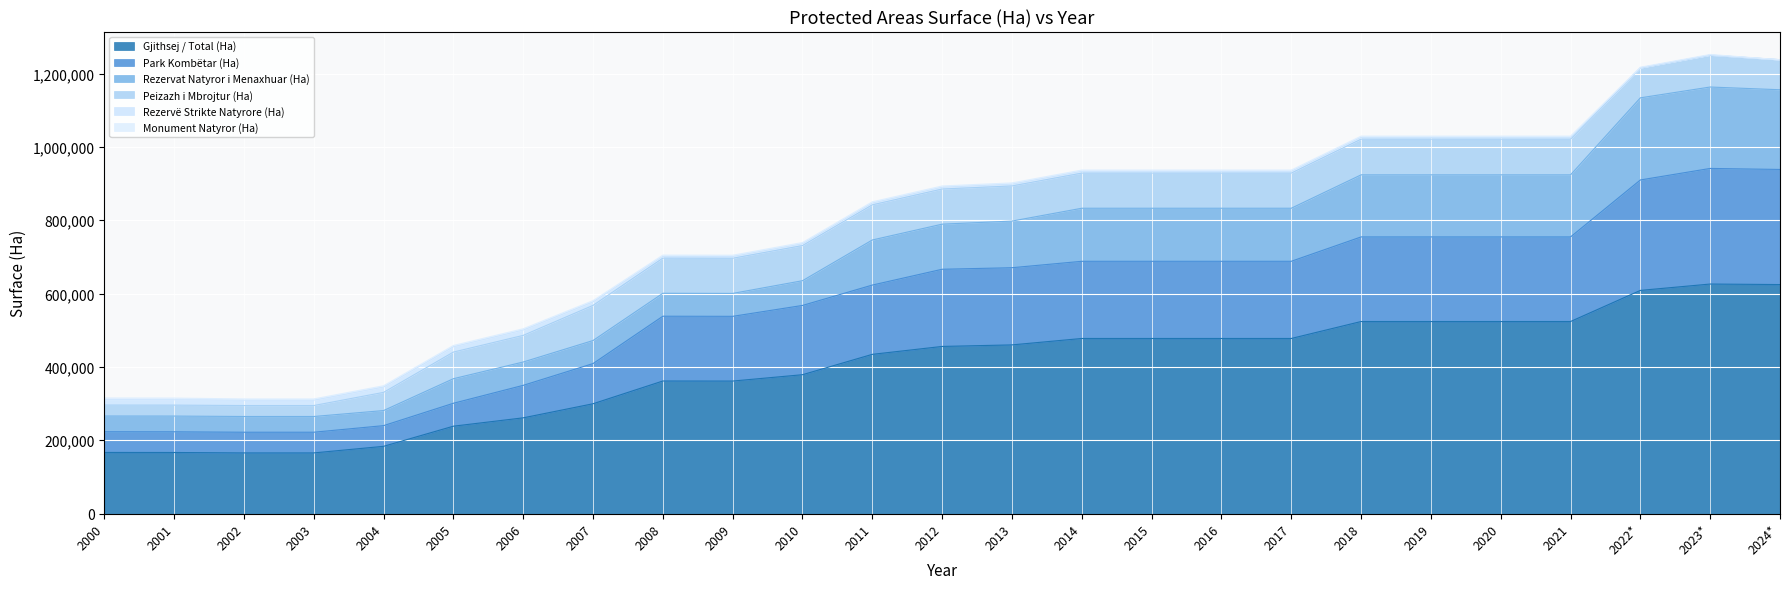

True or false: Park Kombëtar (Ha) and Rezervë Strikte Natyrore (Ha) cross at least once.

False